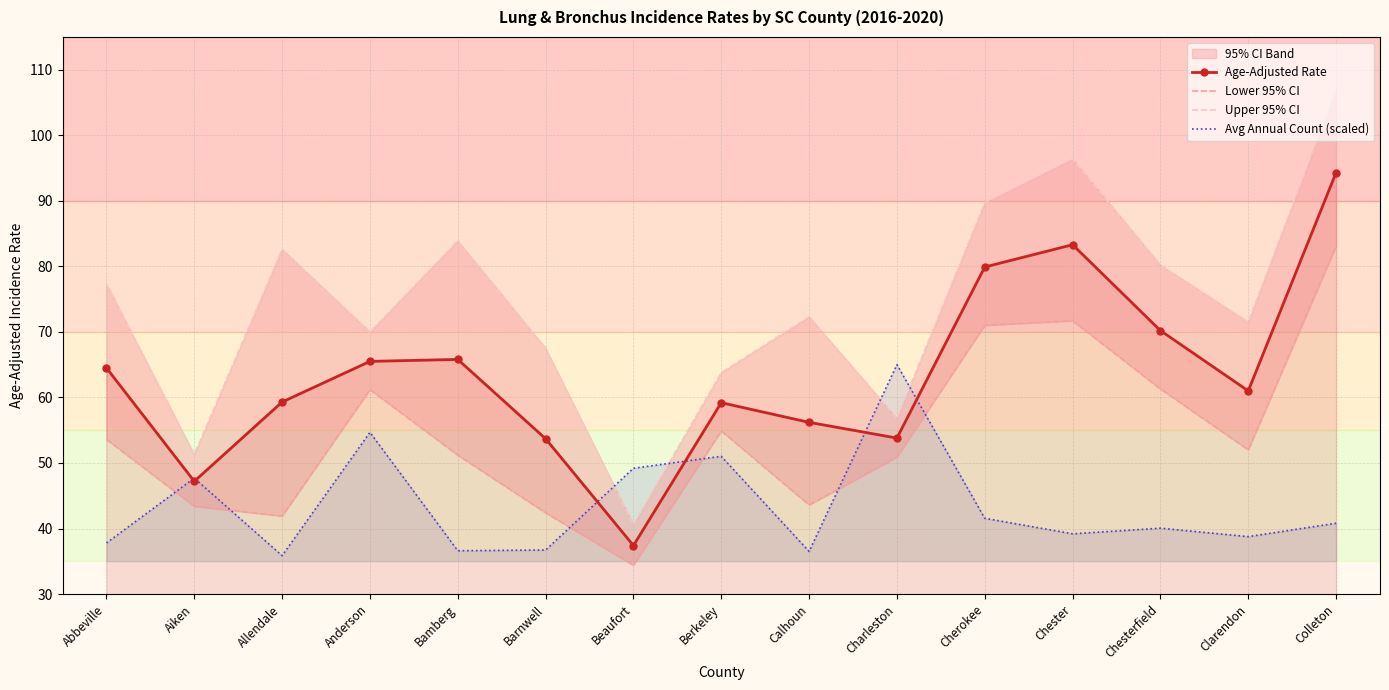

True or false: Upper 95% CI and Lower 95% CI intersect in this chart.

False